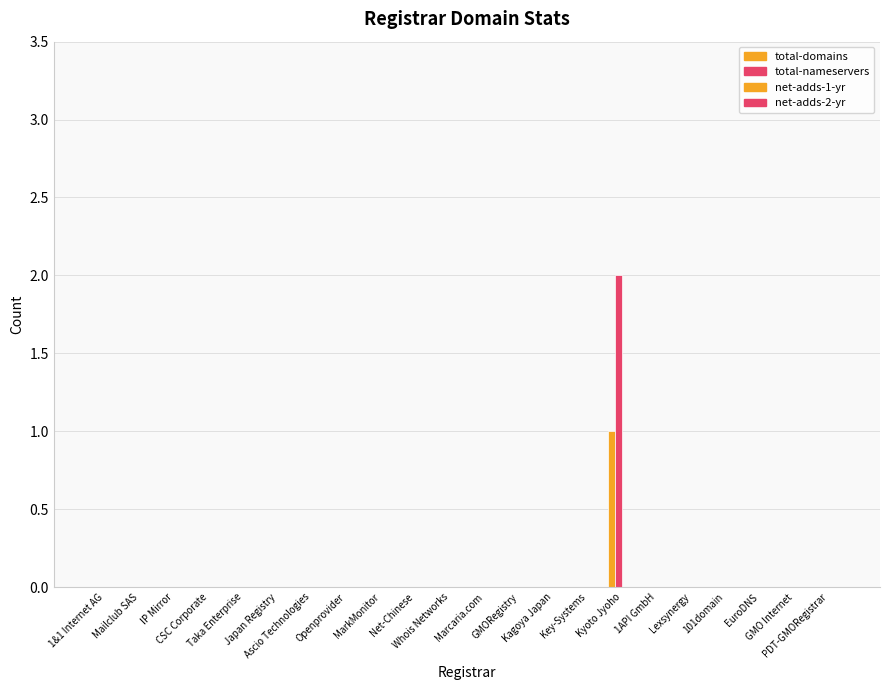

How many groups of bars are there?

22